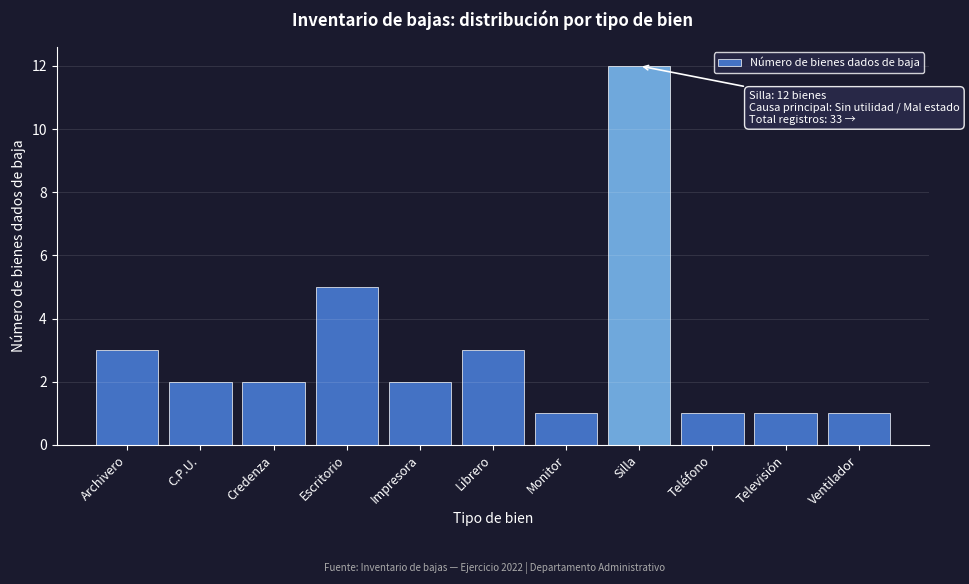

Reading left to right, list all the values displayed in this chart.

Archivero=3	C.P.U.=2	Credenza=2	Escritorio=5	Impresora=2	Librero=3	Monitor=1	Silla=12	Teléfono=1	Televisión=1	Ventilador=1